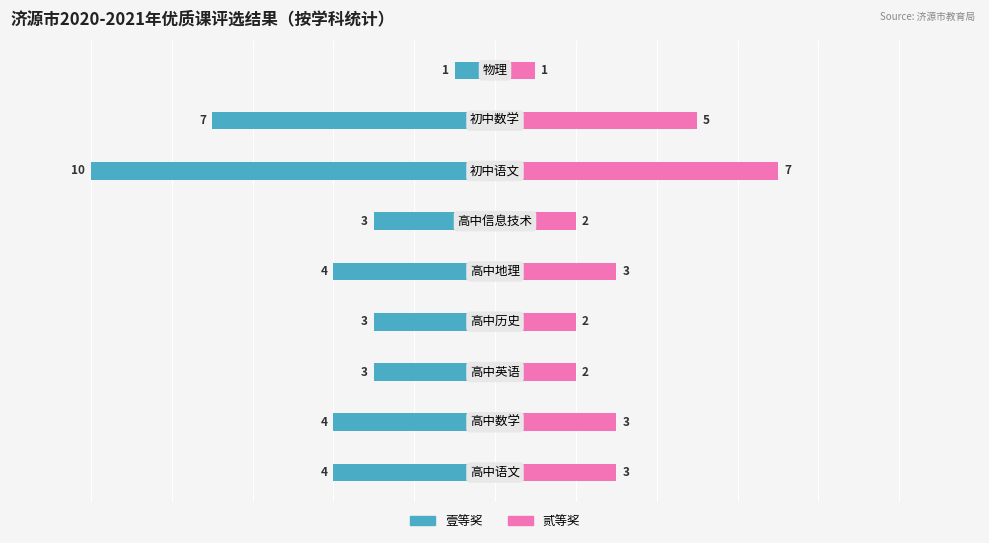

True or false: 壹等奖 has a value of -1 at 8.

True